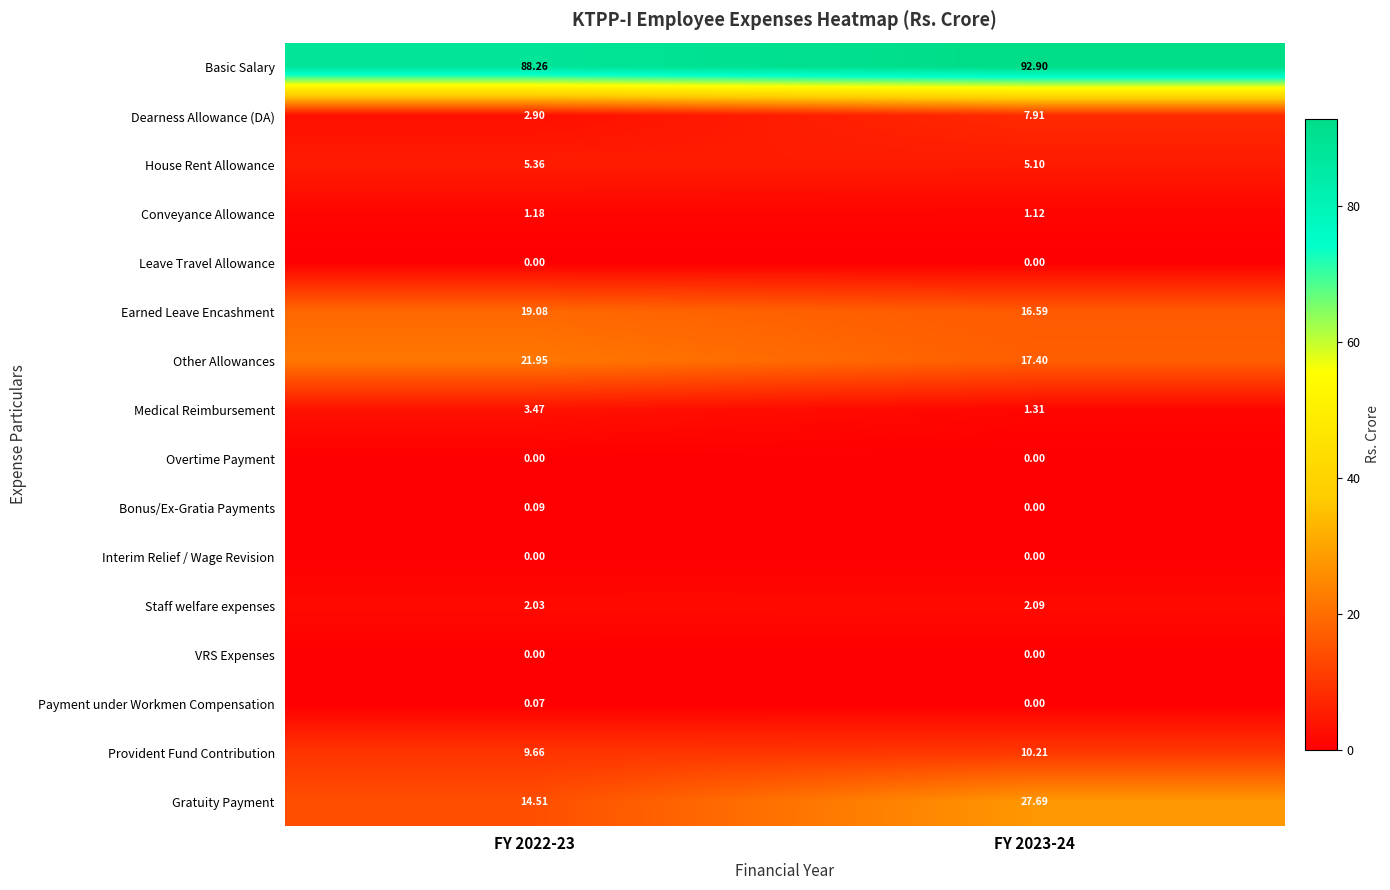

What is the difference between the highest and lowest values at FY 2022-23?

88.3